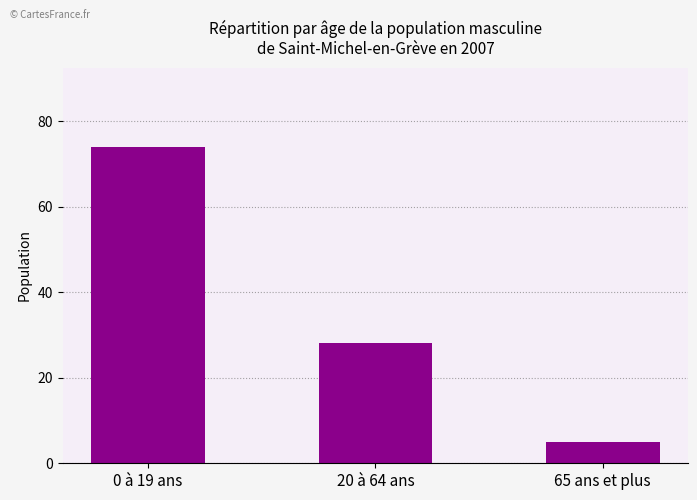

Which label corresponds to the smallest value in the chart?

65 ans et plus